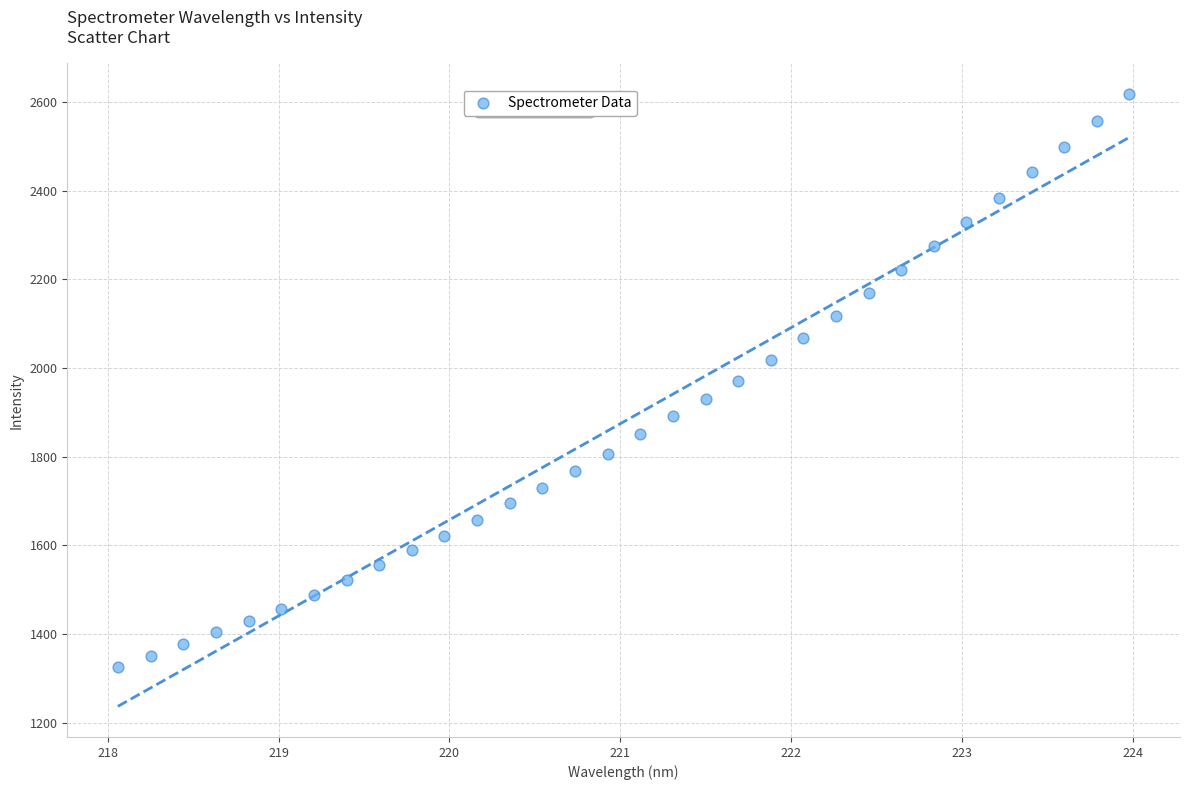

What is the range of X values (max minus min)?

5.9